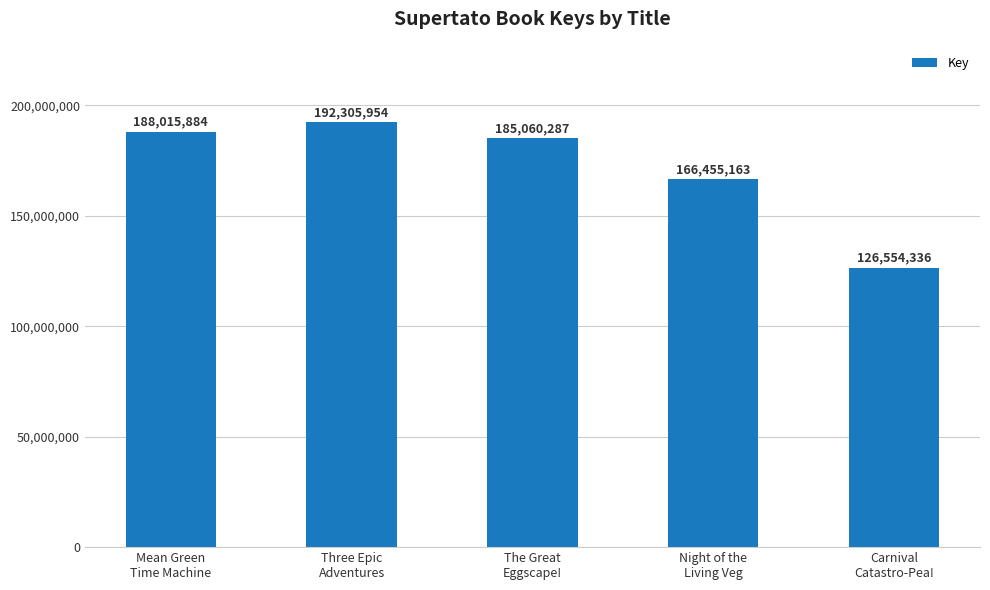

The chart shows a value of 192305954 at Three Epic
Adventures. True or false?

True